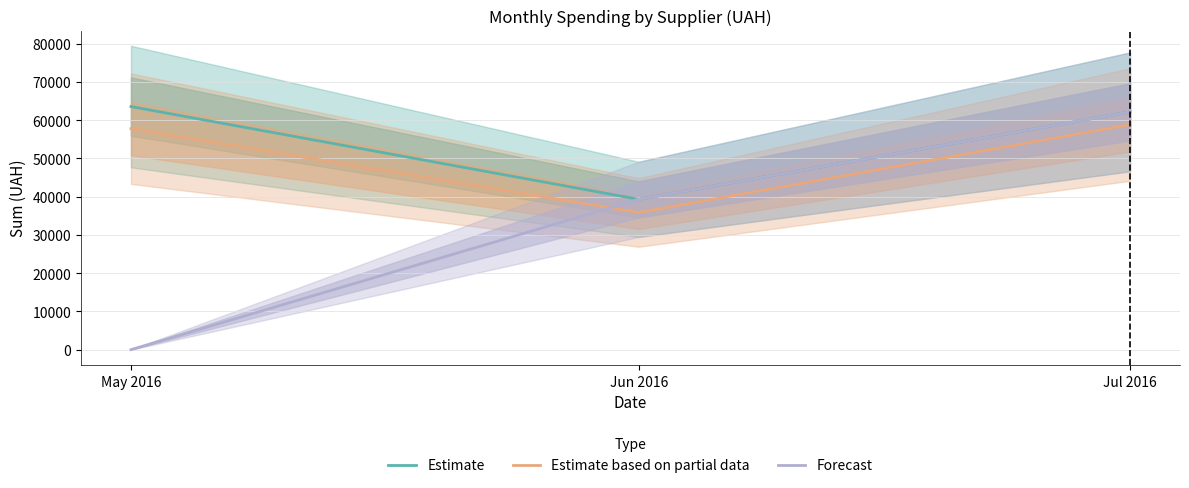

Rank the series by their average value, from lowest to highest.

Forecast, Estimate based on partial data, Estimate